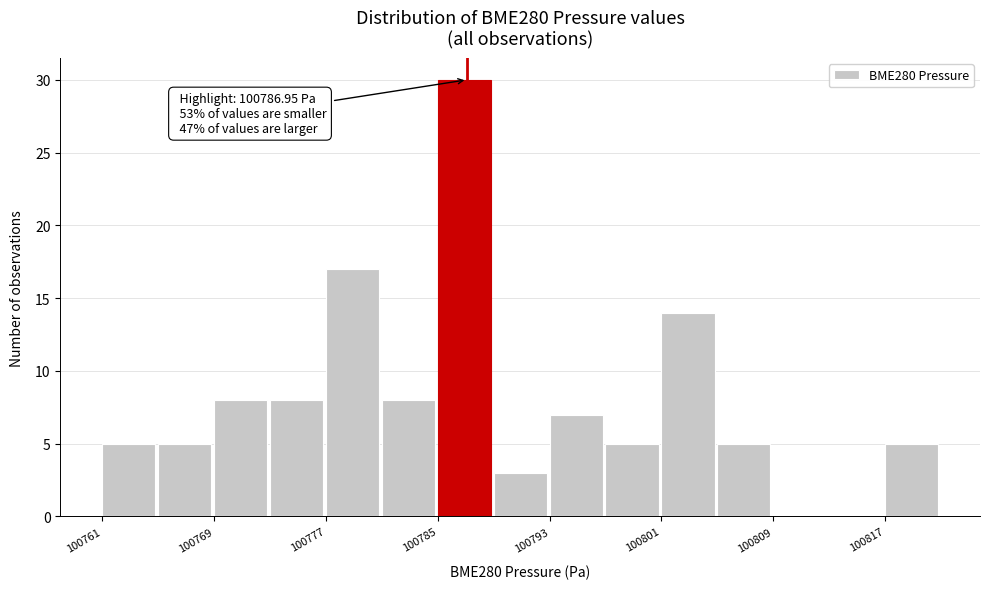

Which range on the x-axis has the tallest bar?

100785 to 100789